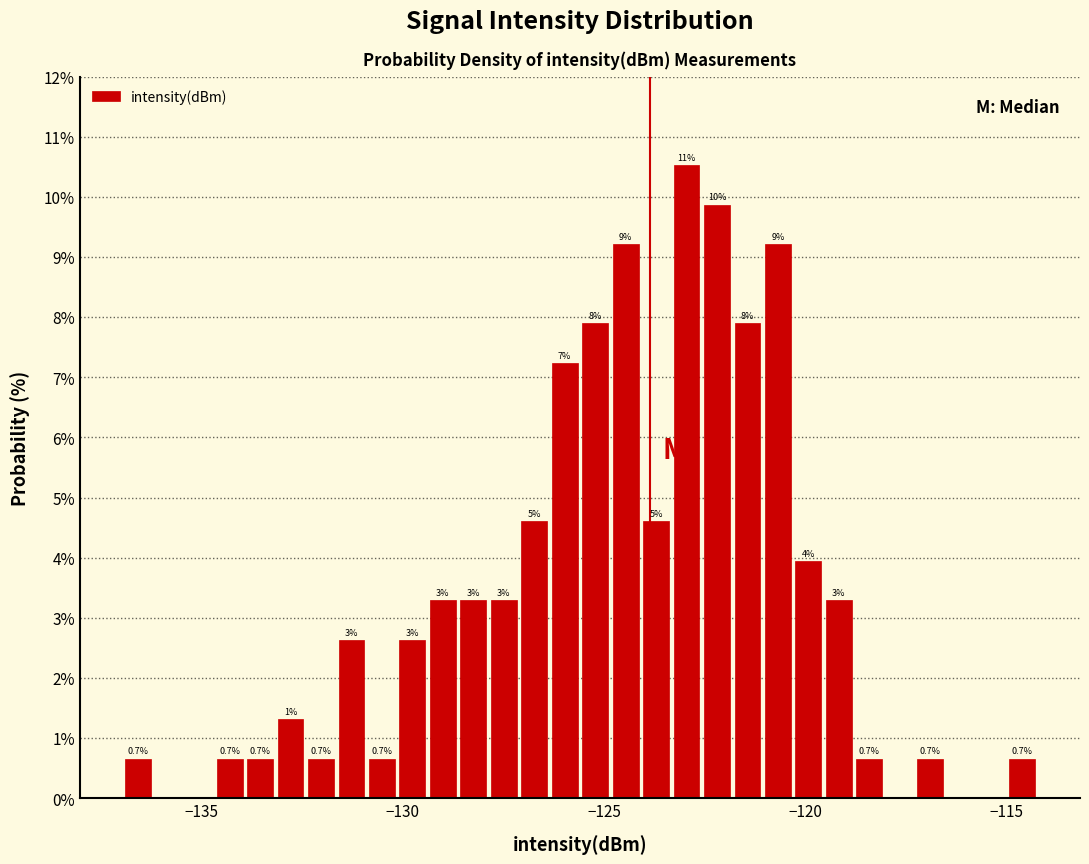

Read against the x-axis, roughly where is the centre of the tallest bar?

-123.0